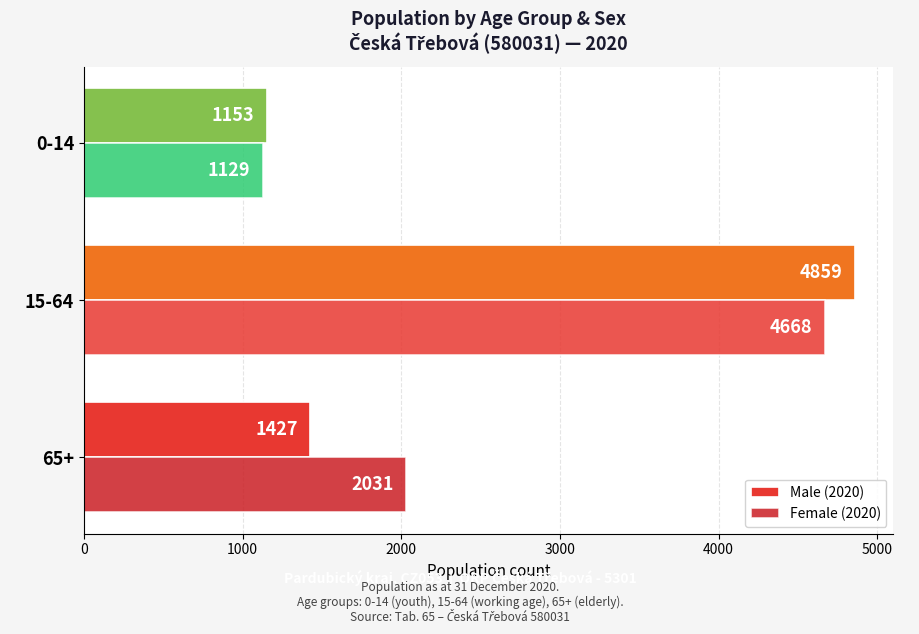

How many bars are there in each group?

2